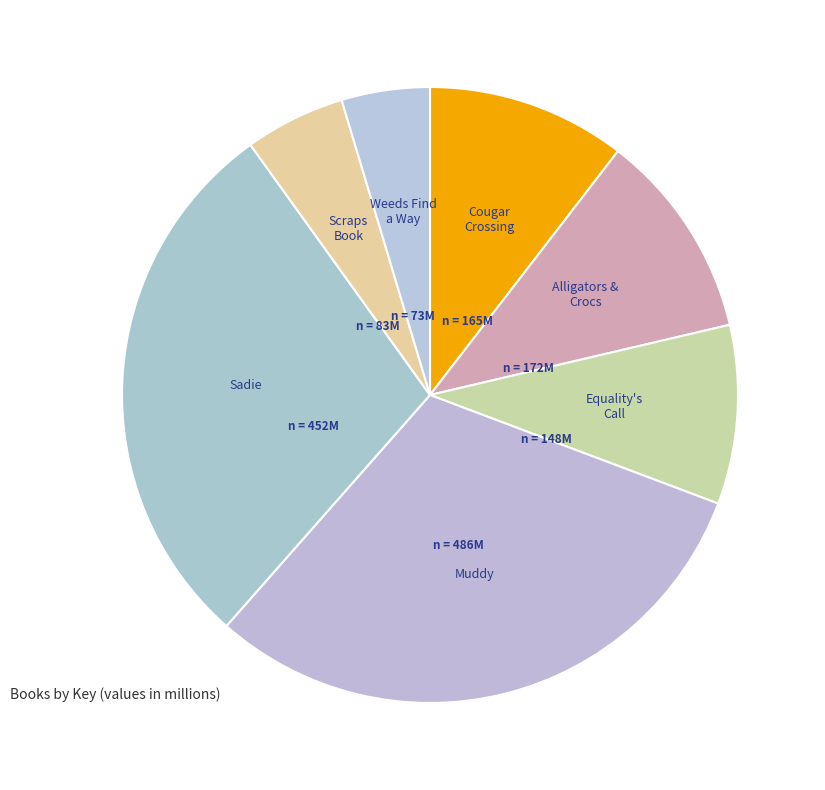

Count the number of slices in the pie.

7